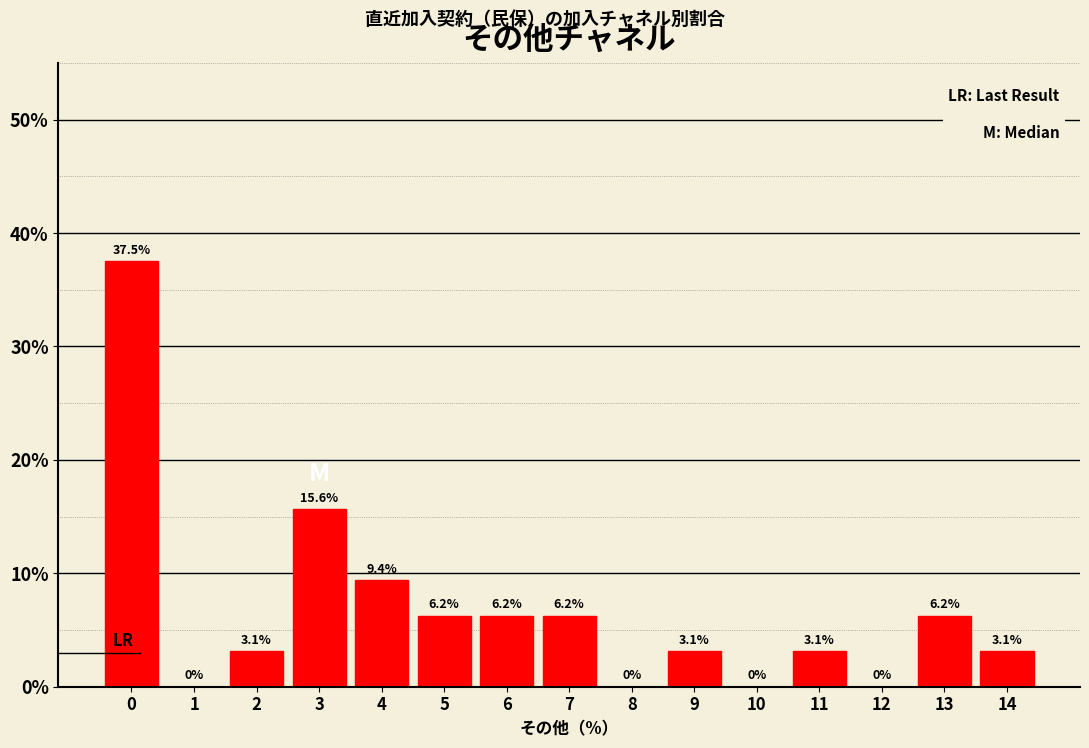

True or false: the data shows 5.1 at 14.

False